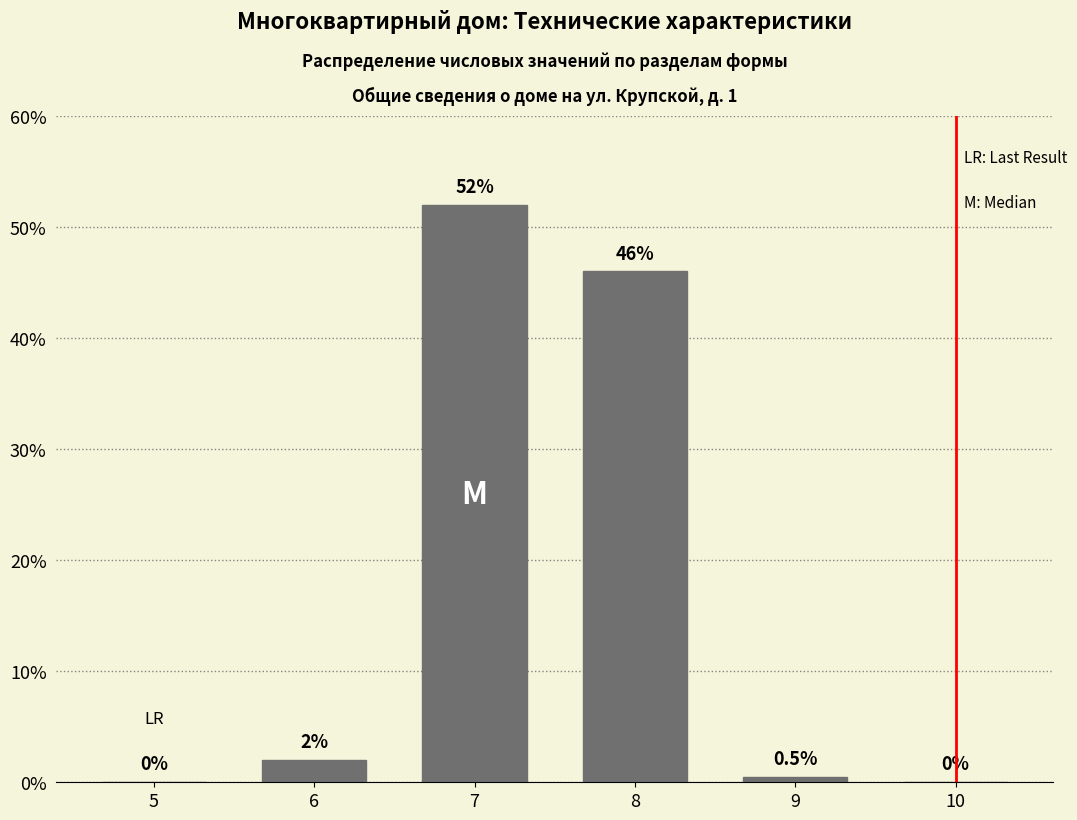

Reading left to right, list all the values displayed in this chart.

5=0.0	6=2.0	7=52.0	8=46.0	9=0.5	10=0.0